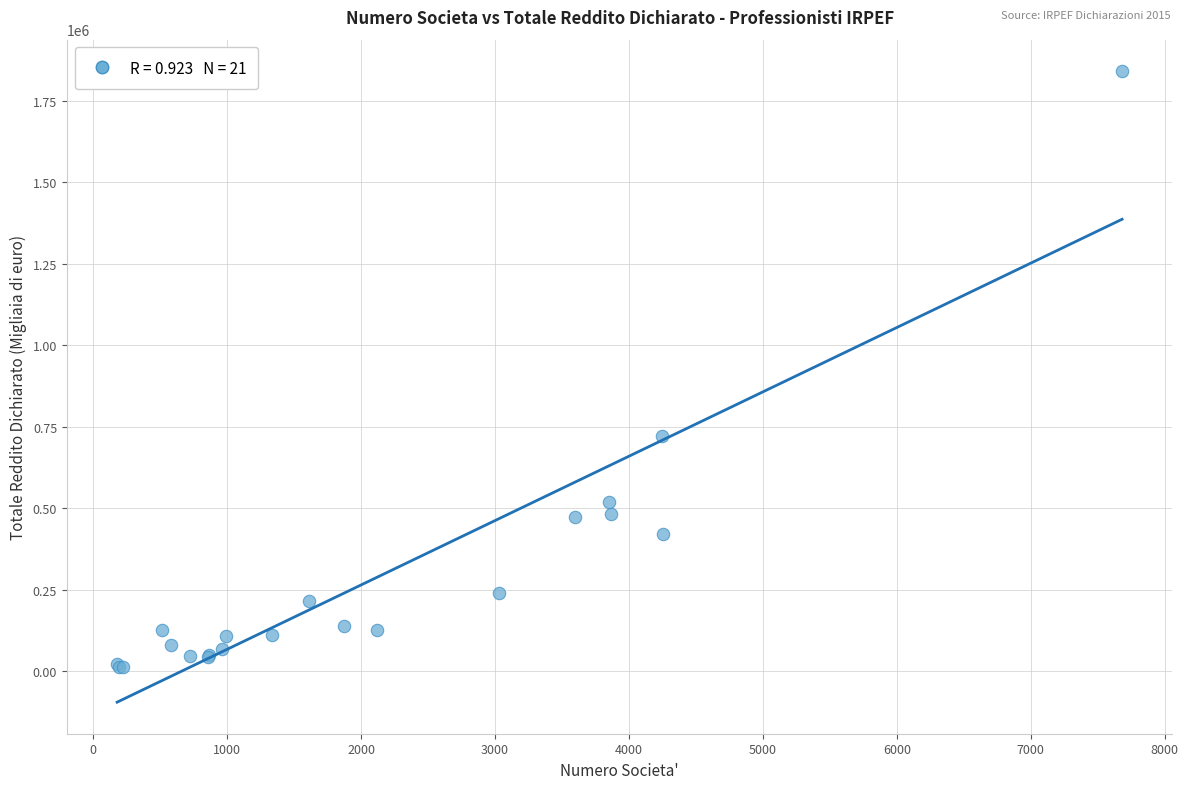

What Y value in the scatter plot is closest to 926424?

720736